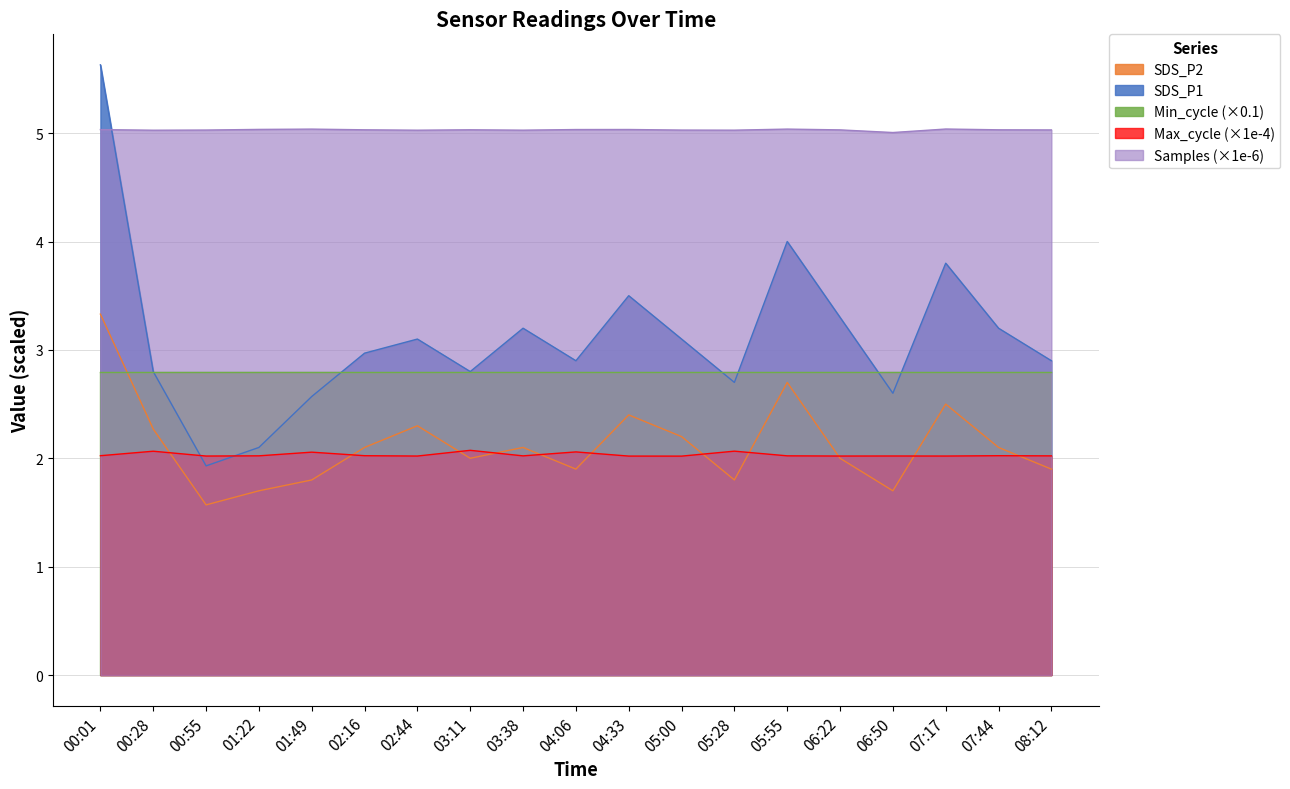

What are all the series names shown in the legend?

SDS_P2, SDS_P1, Min_cycle (×0.1), Max_cycle (×1e-4), Samples (×1e-6)